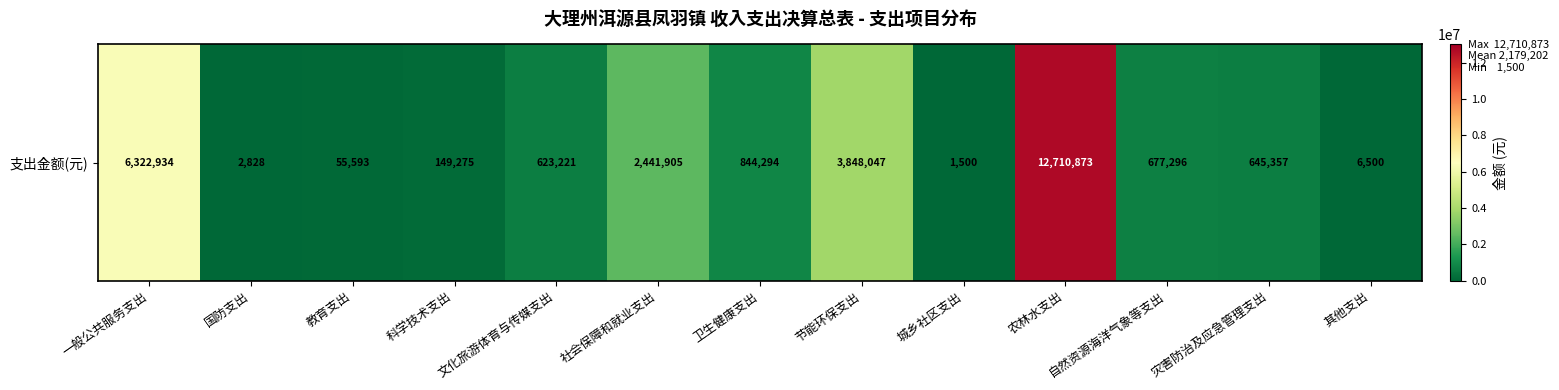

What is the change in value from 灾害防治及应急管理支出 to 其他支出?

-638857.4